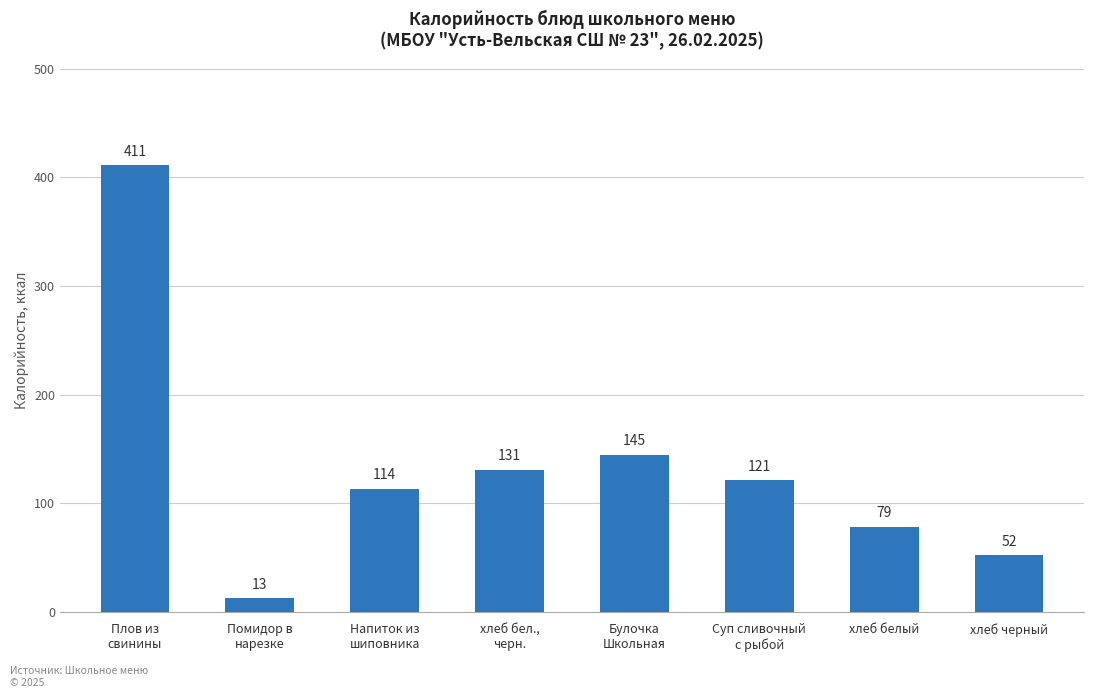

Does the chart contain stacked bars?

No